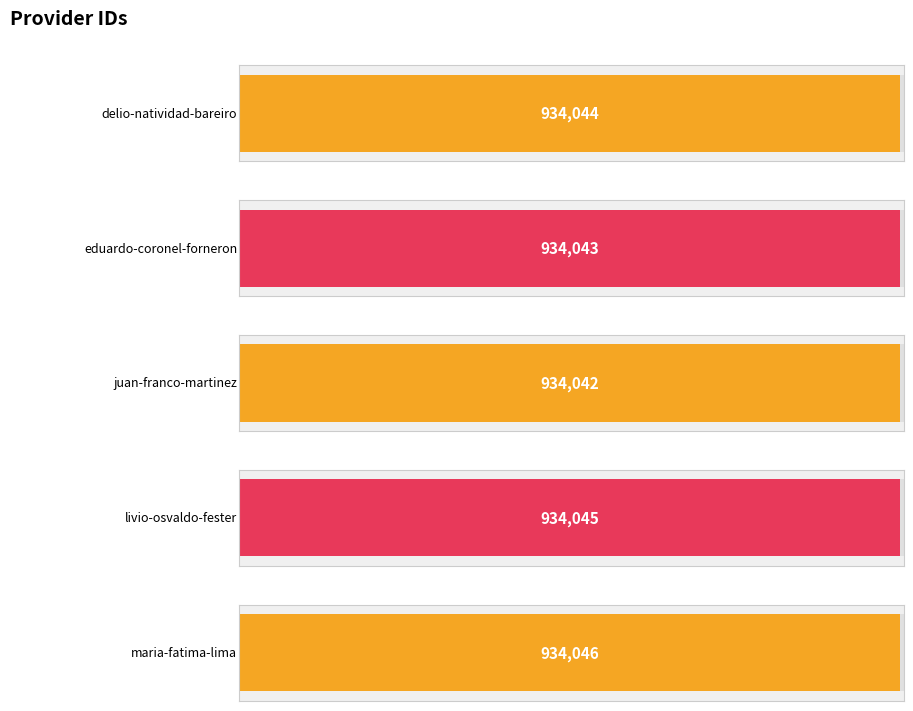

What is the sum of the values at juan-felipe-franco-martinez and maria-fatima-lima?

1868088